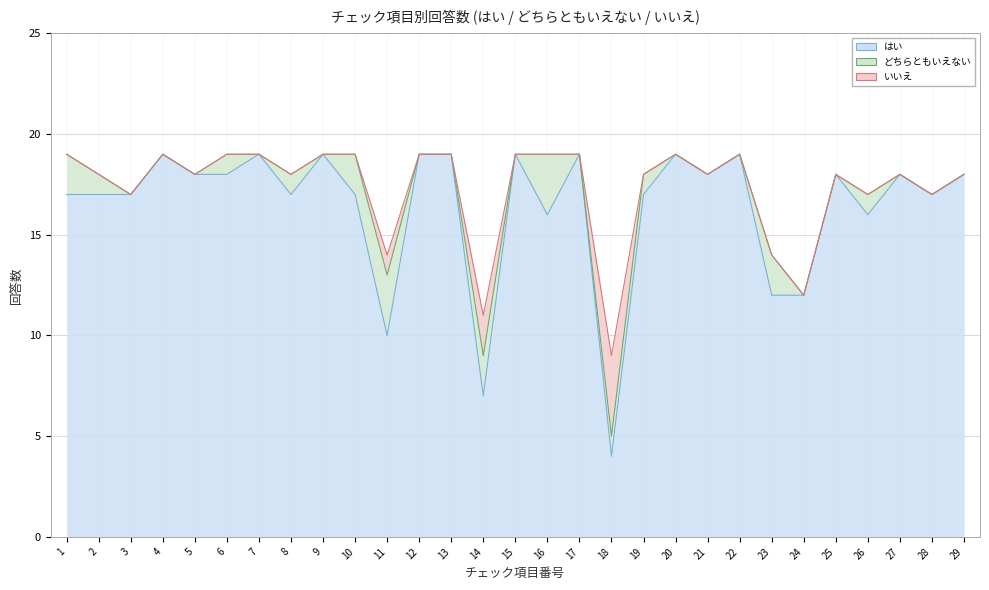

True or false: どちらともいえない has a value of 2 at 10.

True